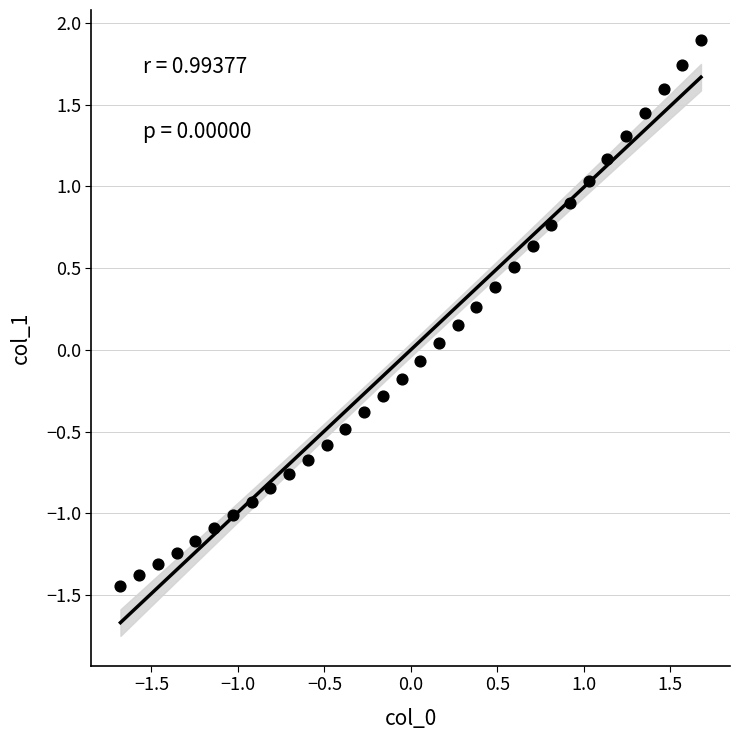

What is the range of Y values (max minus min)?

3.3